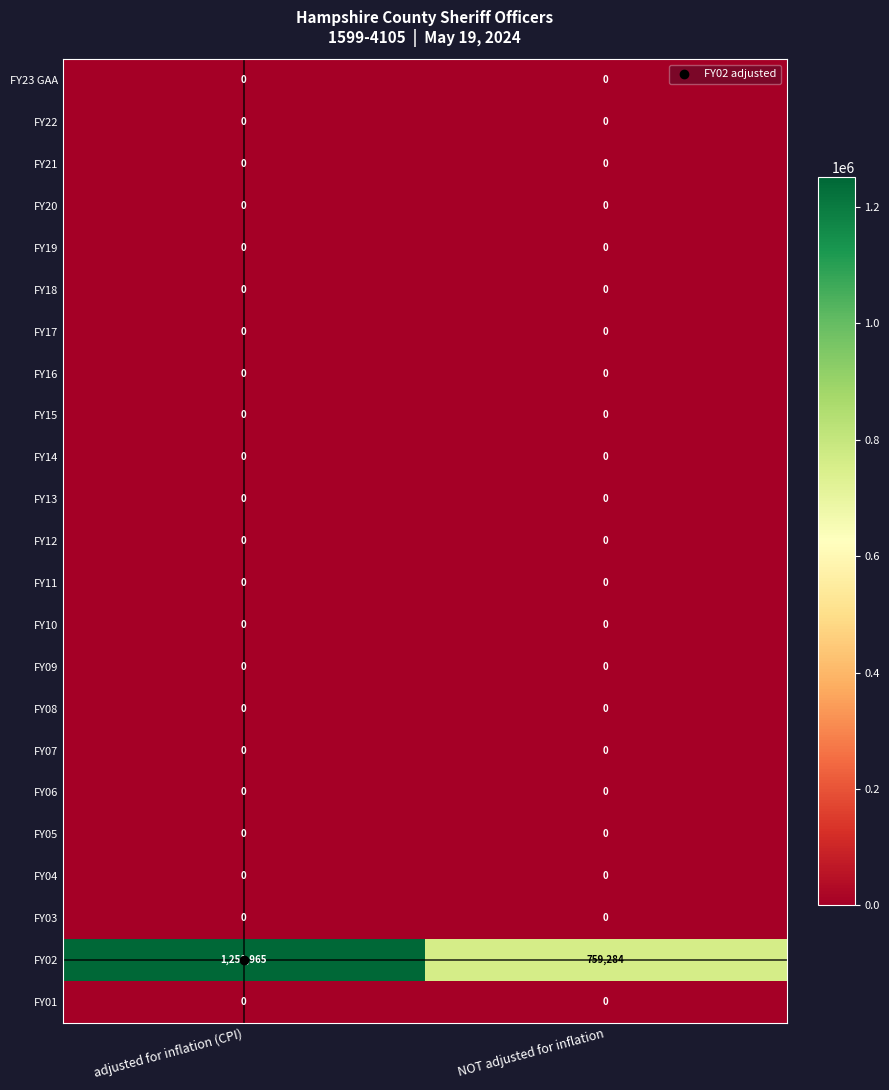

How many categories are shown in the chart?

2